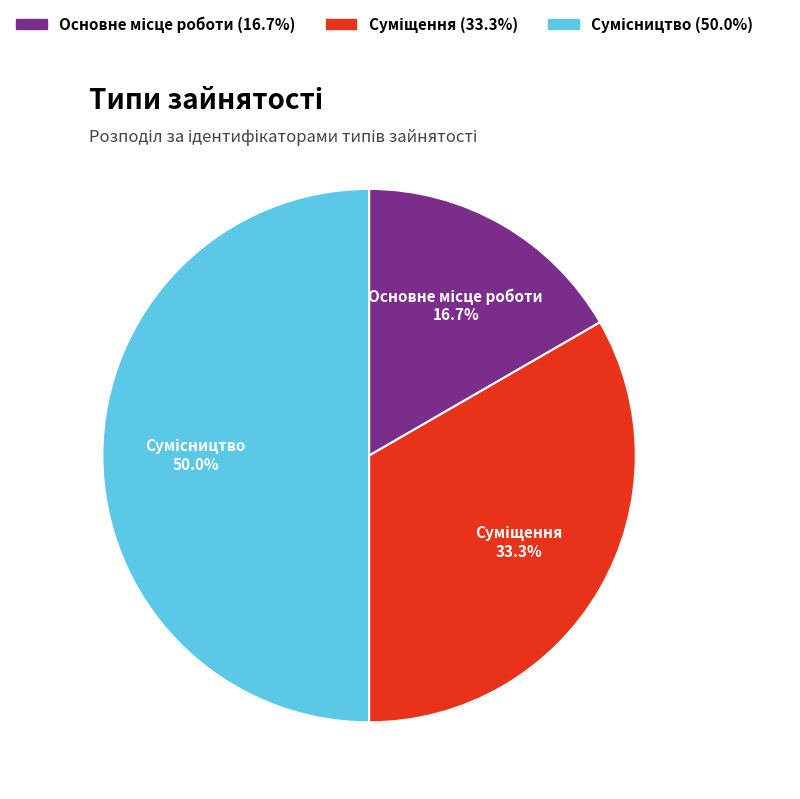

To the nearest percent, what portion does Суміщення represent?

33%